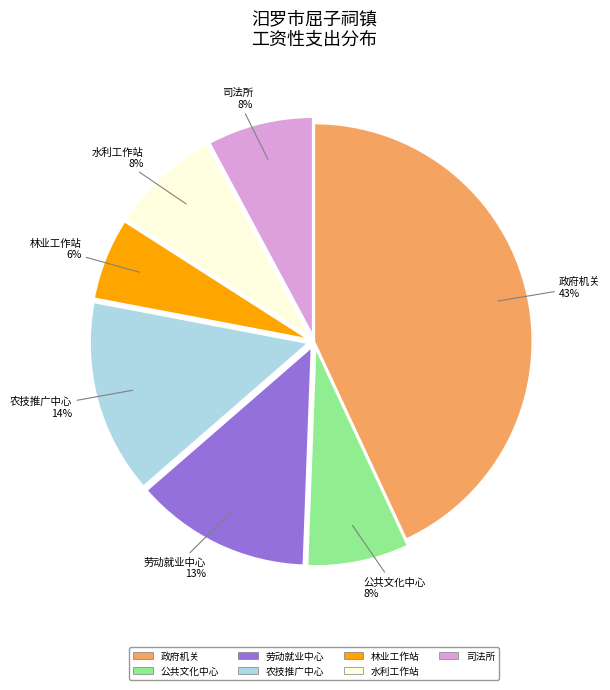

To the nearest percent, what is the difference between the largest and smallest slice percentages?

37%